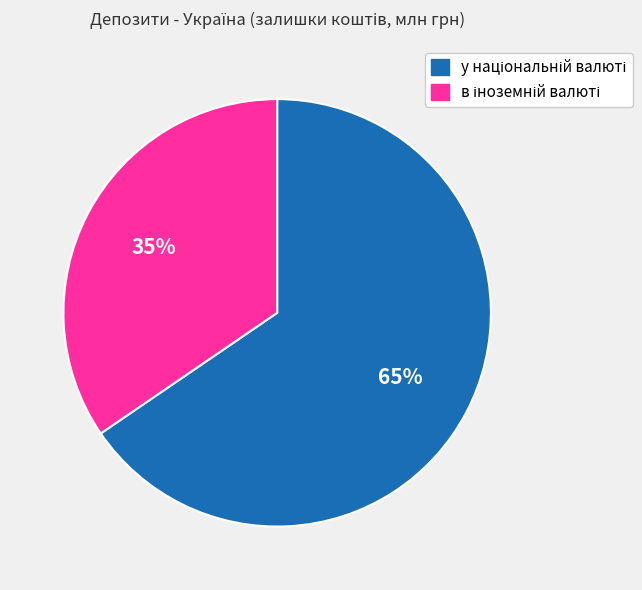

To the nearest percent, what is the average slice percentage?

50%